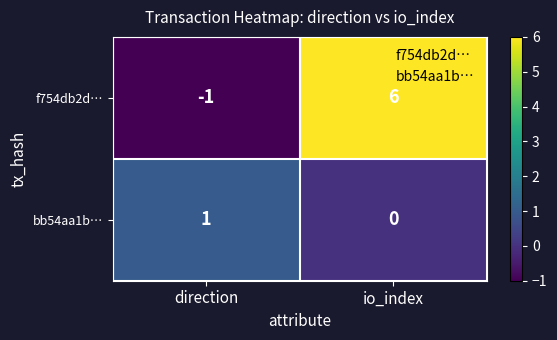

What is the sum of all f754db2d… values?

5